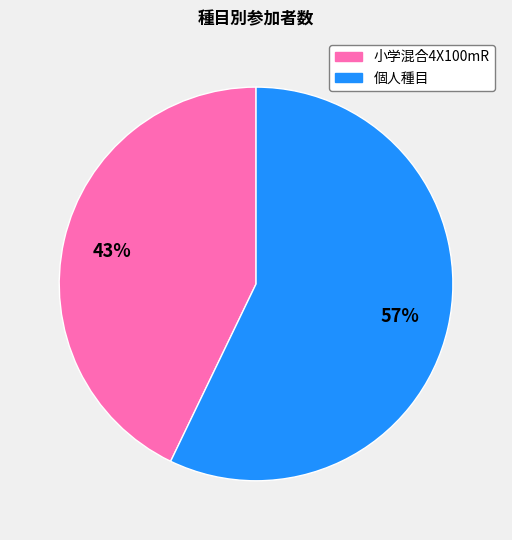

Count the number of slices in the pie.

2